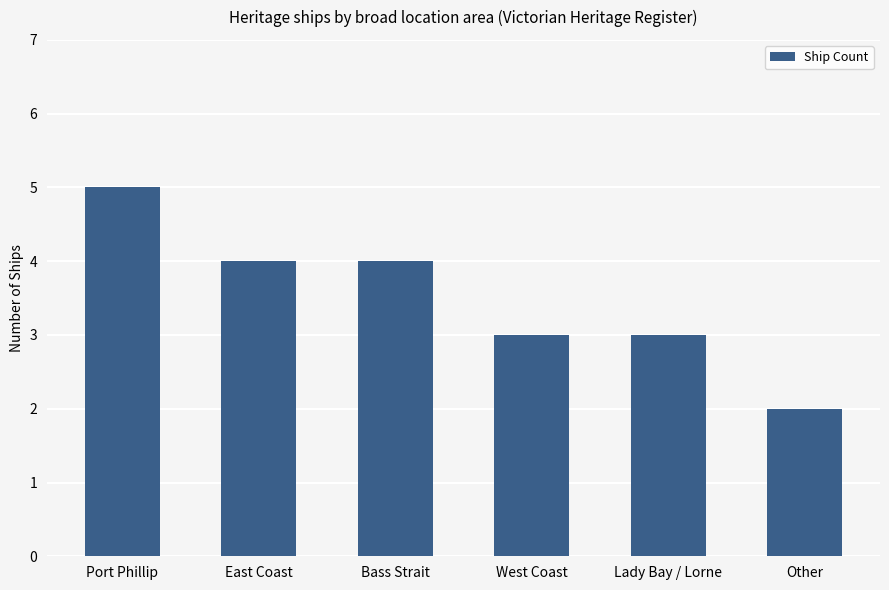

What is the change in value from Port Phillip to East Coast?

-1